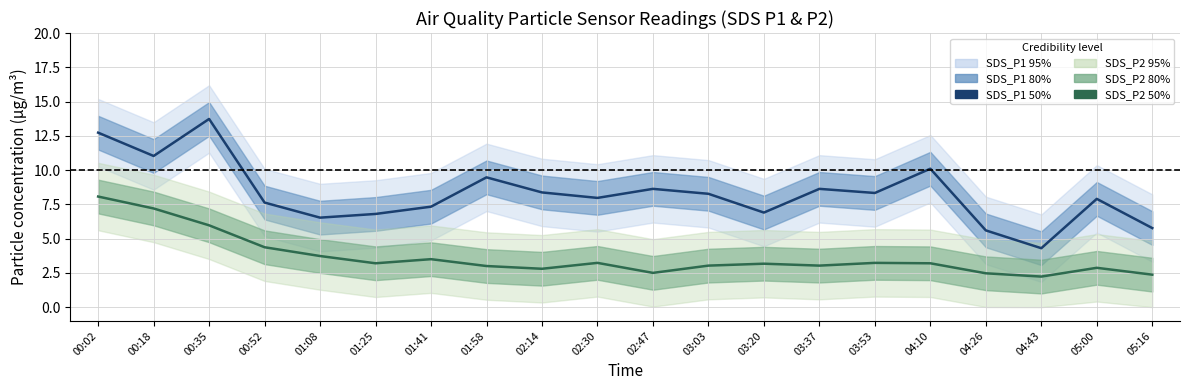

What value does the SDS_P2 center series have at 04:26?

2.5